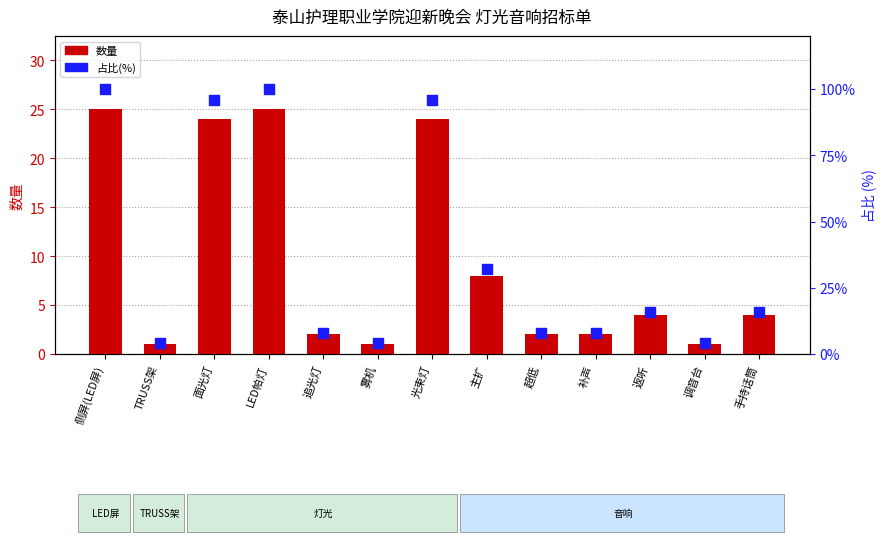

What are all the series names shown in the legend?

数量, 占比(%)